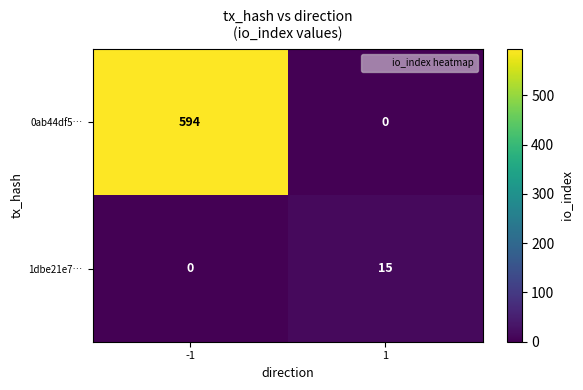

What is the approximate value of 1dbe21e7… at 1?

15